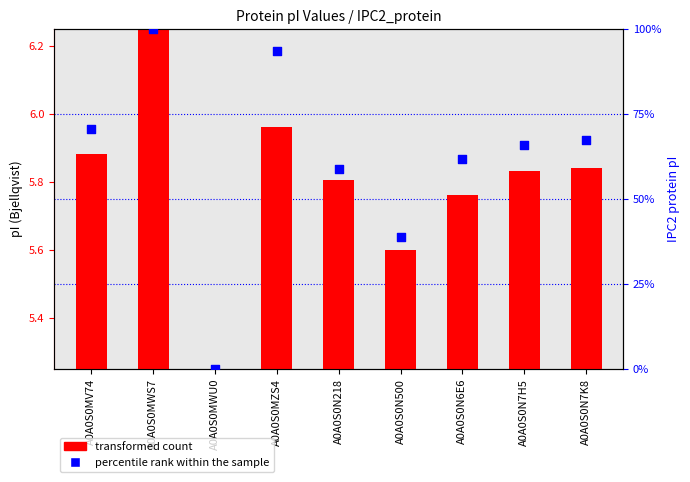

What is the change in value from A0A0S0MWS7 to A0A0S0N7H5?

-34.1